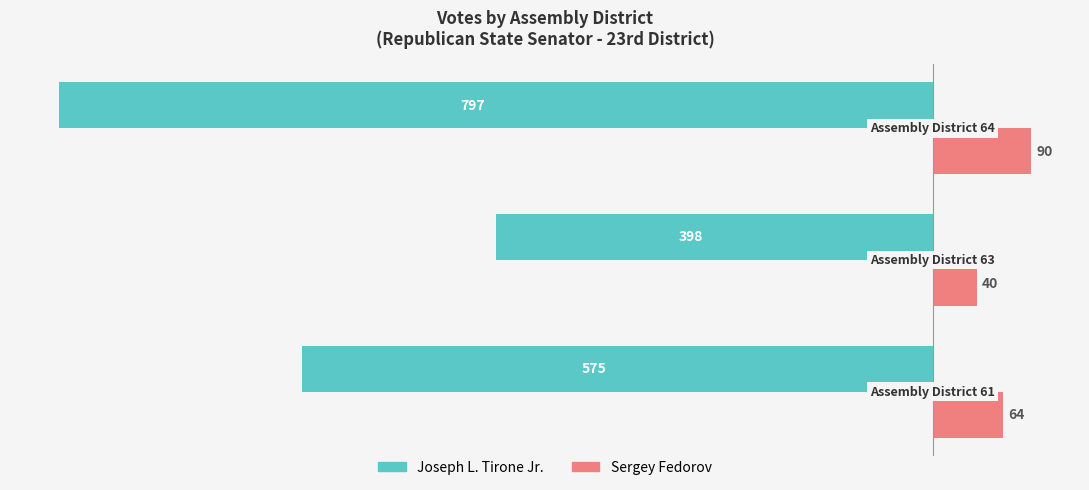

What is the difference between the second highest and minimum values in the Joseph L. Tirone Jr. series?

222